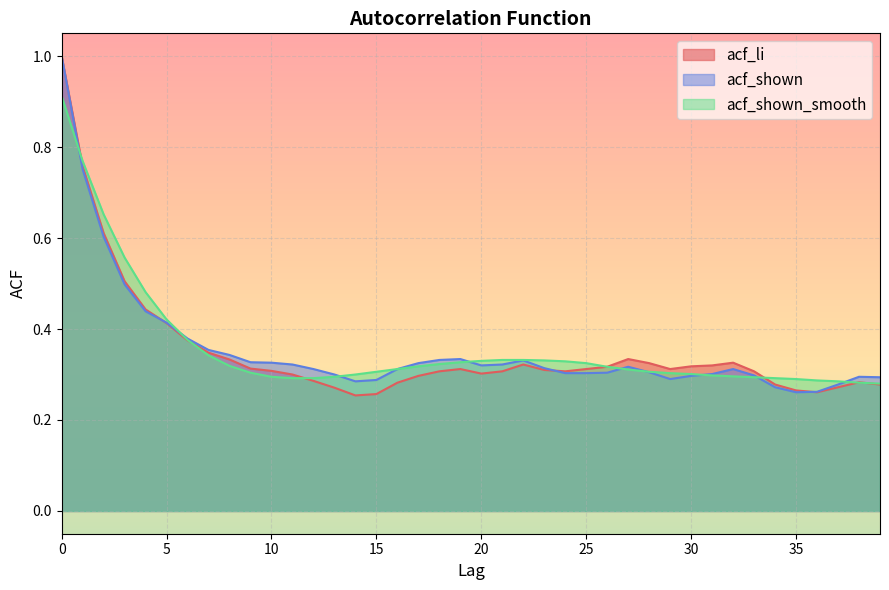

How many categories are shown in the chart?

40